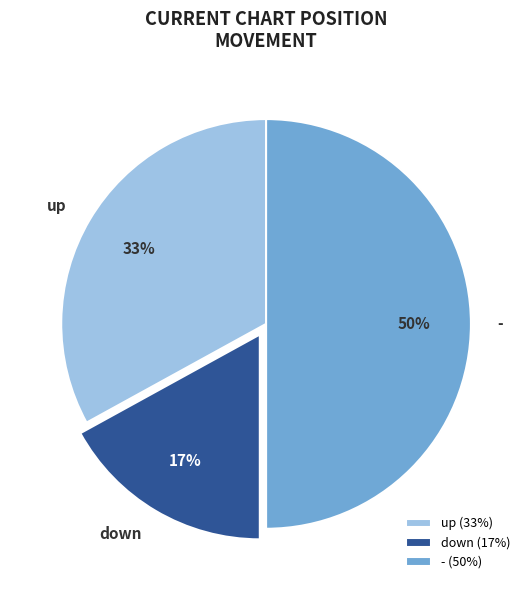

Is up the majority of the pie?

No